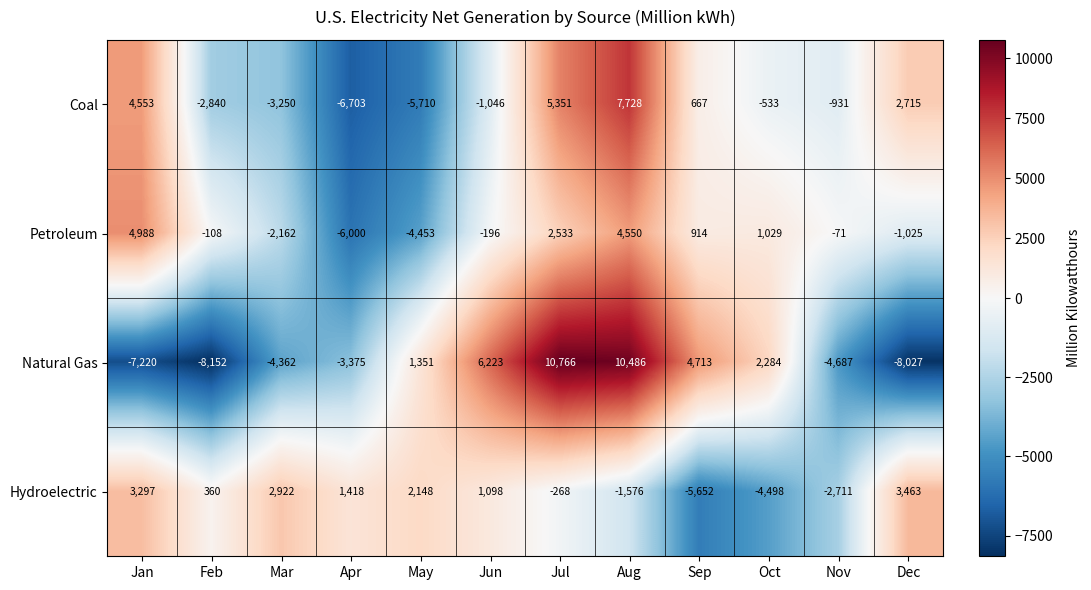

At which label is Hydroelectric closest to -1094?

Aug